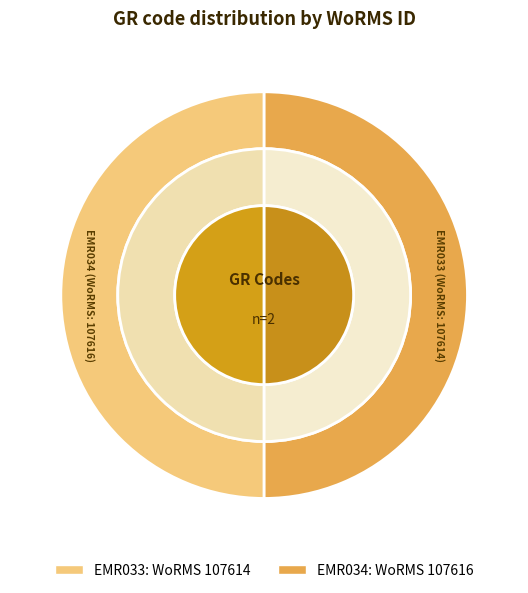

Is there any slice that represents more than half of the pie?

Yes